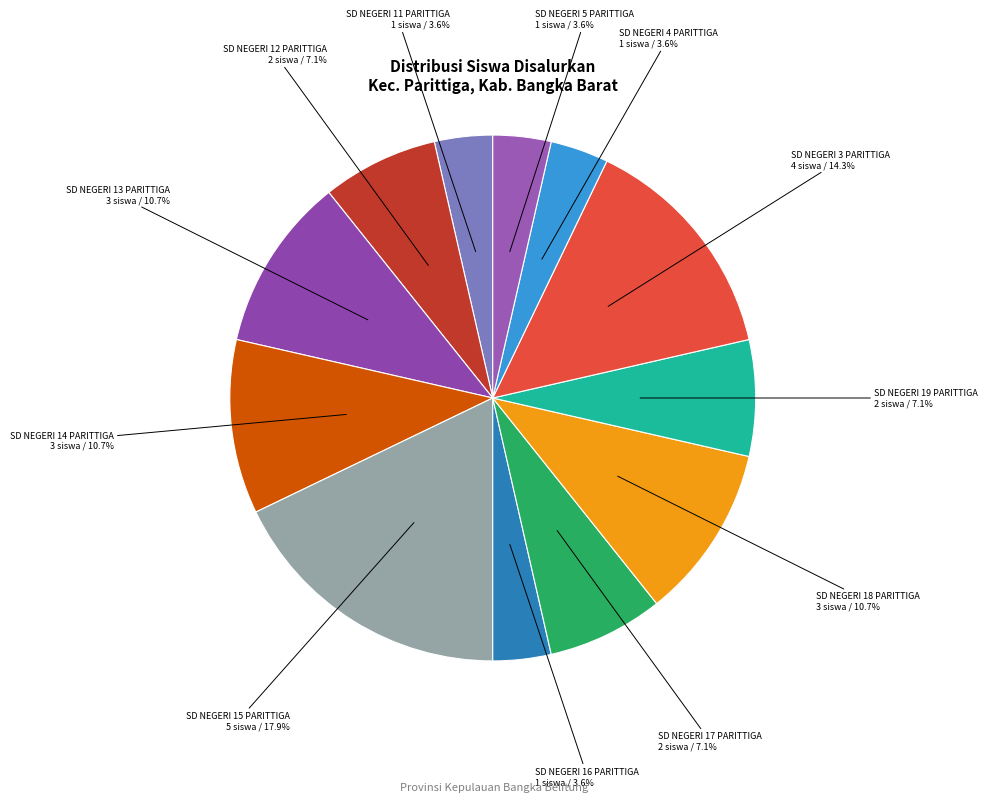

Approximately how many times larger is the value at SD NEGERI 19 PARITTIGA compared to SD NEGERI 18 PARITTIGA?

0.7